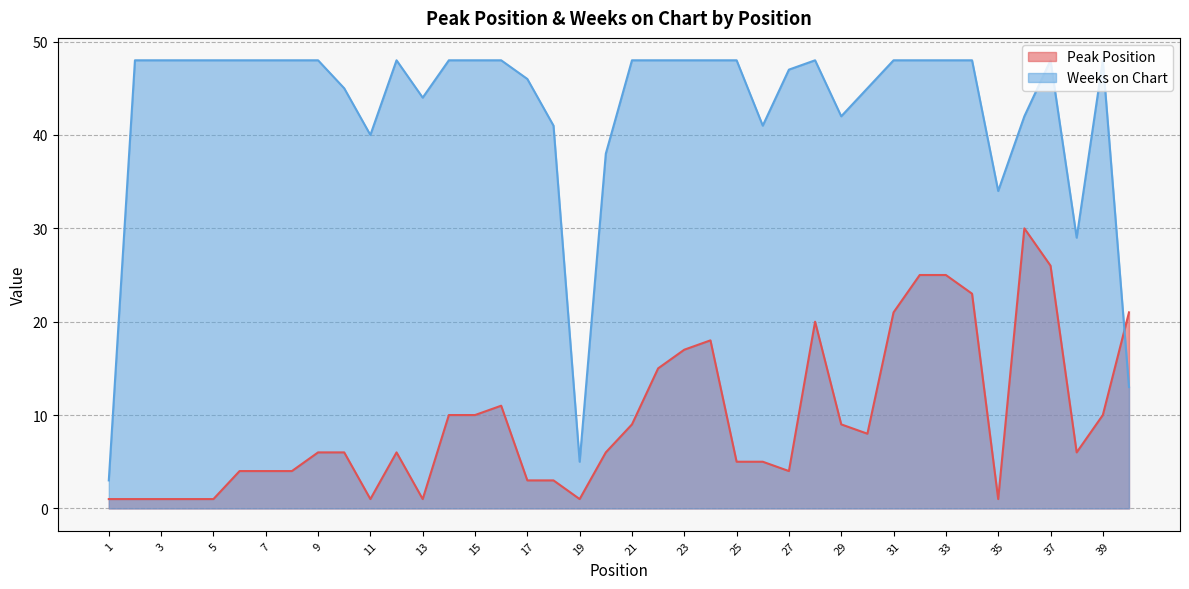

How many data points does each series have?

40